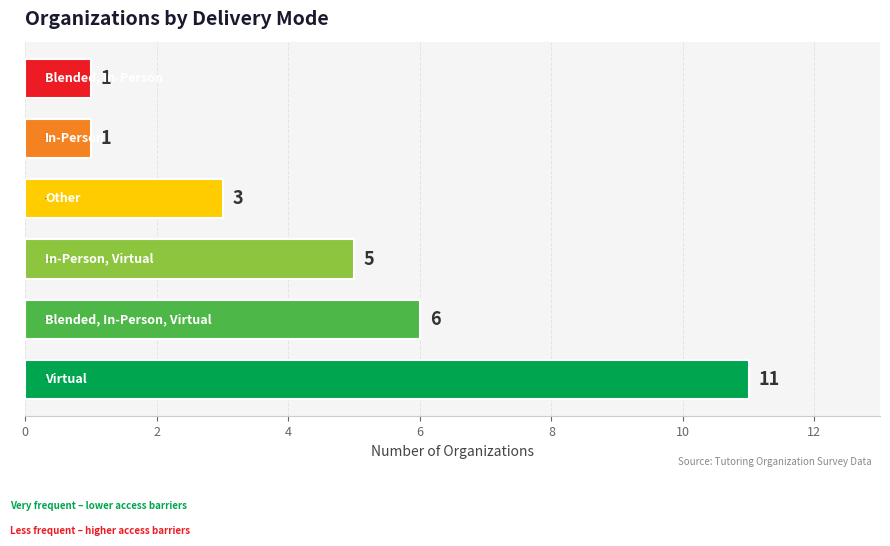

What is the difference between the maximum and second lowest values?

10